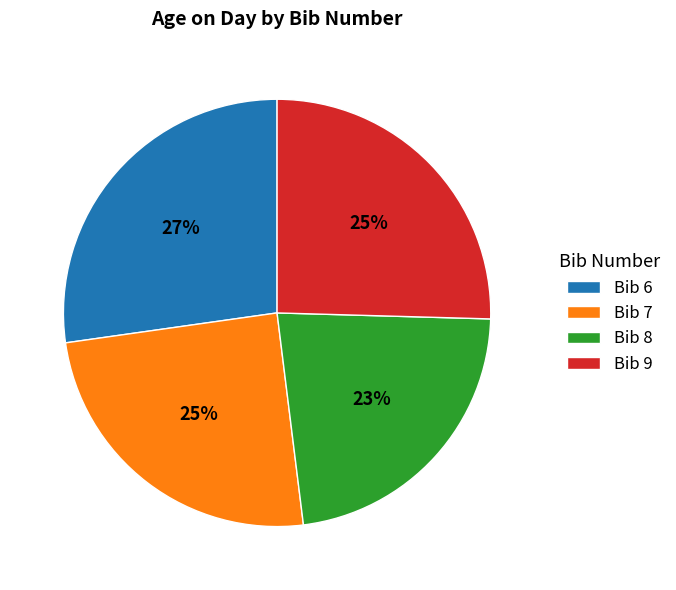

What is the ratio of the value at Bib 9 to the value at Bib 8?

1.1